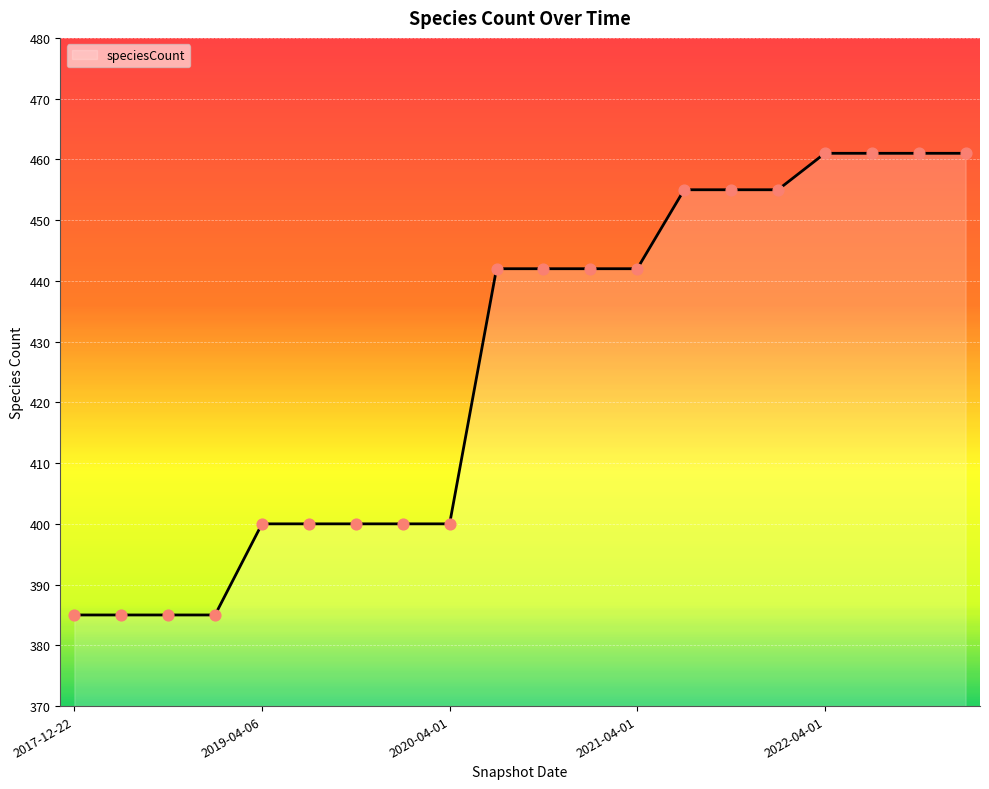

What is the smallest value displayed?

385